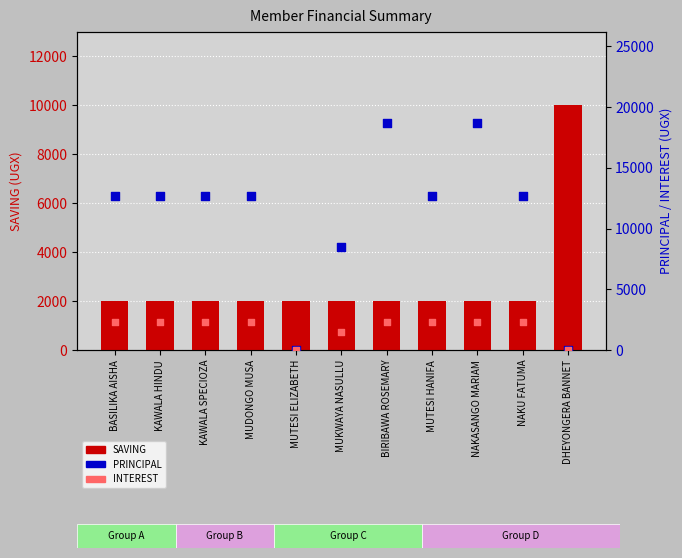

What are all the series names shown in the legend?

SAVING, PRINCIPAL, INTEREST